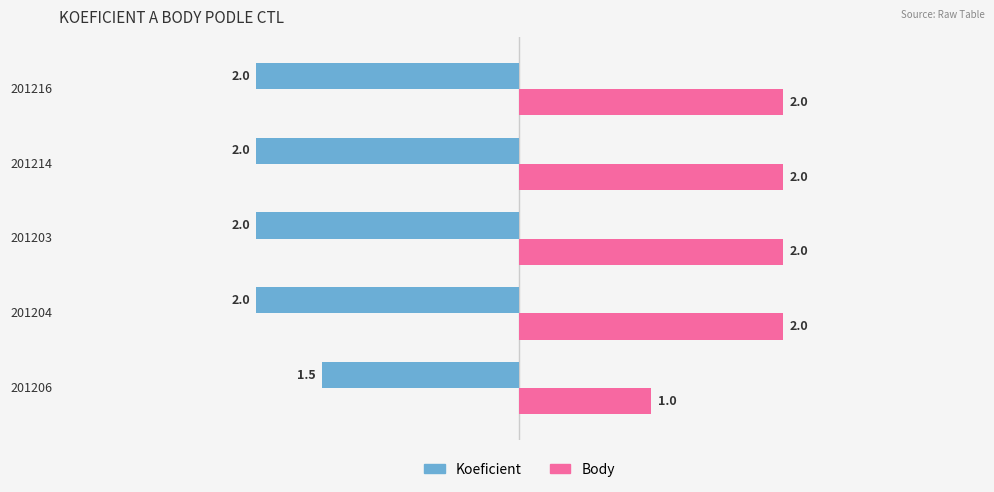

What is the highest value of the Body series?

2.0